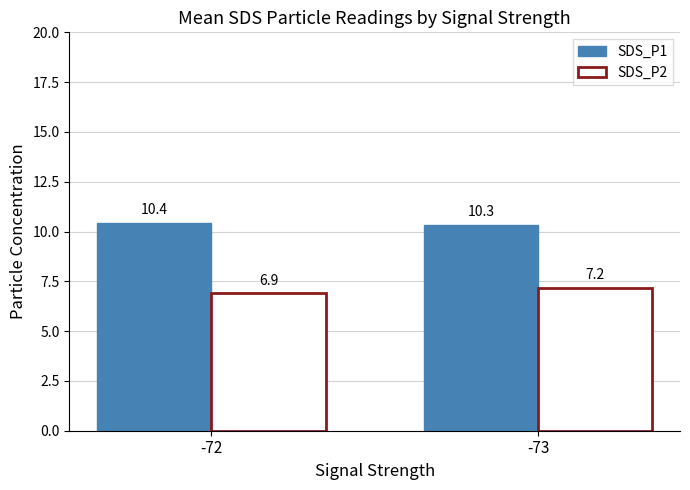

Reading left to right, what are all the values shown in this chart?

SDS_P1: 10.4	10.3
SDS_P2: 6.9	7.2